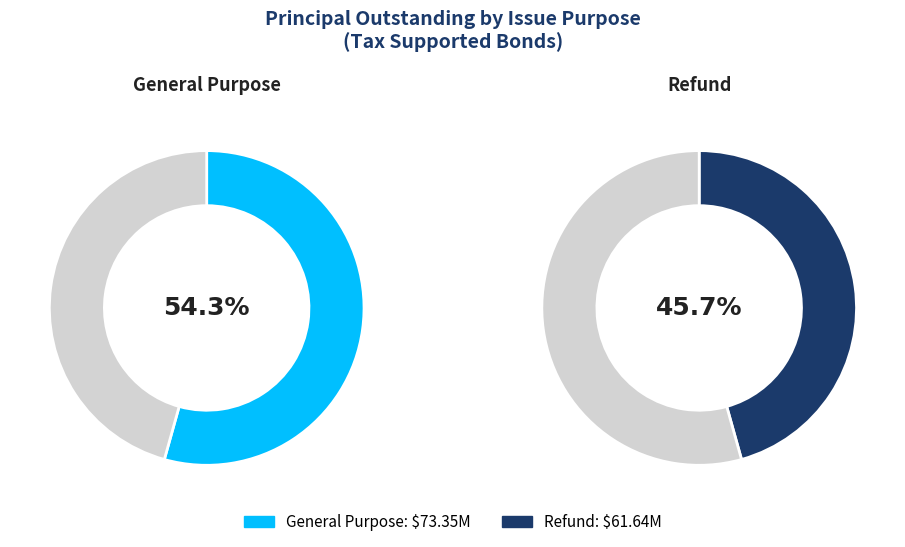

Is Refund the majority of the pie?

No